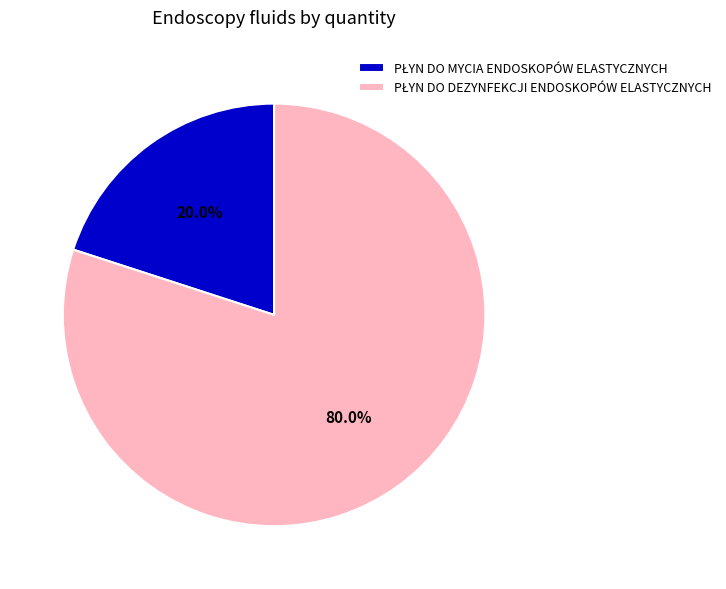

To the nearest percent, what is the average slice percentage?

50%